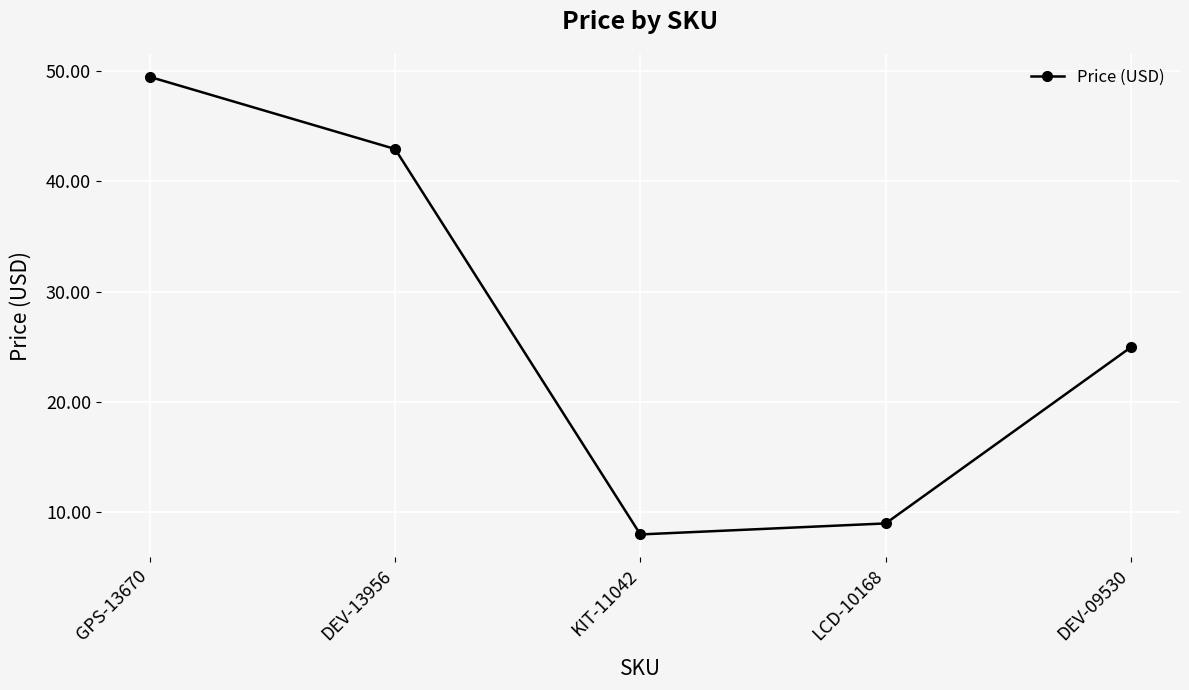

How many lines are shown in the chart?

1